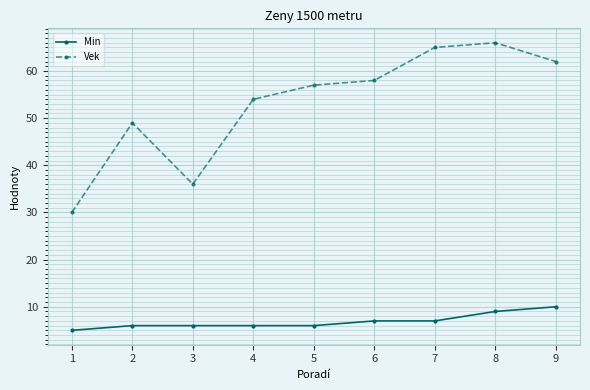

Reading right to left, what are all the values shown in this chart?

Min: 10	9	7	7	6	6	6	6	5
Vek: 62	66	65	58	57	54	36	49	30